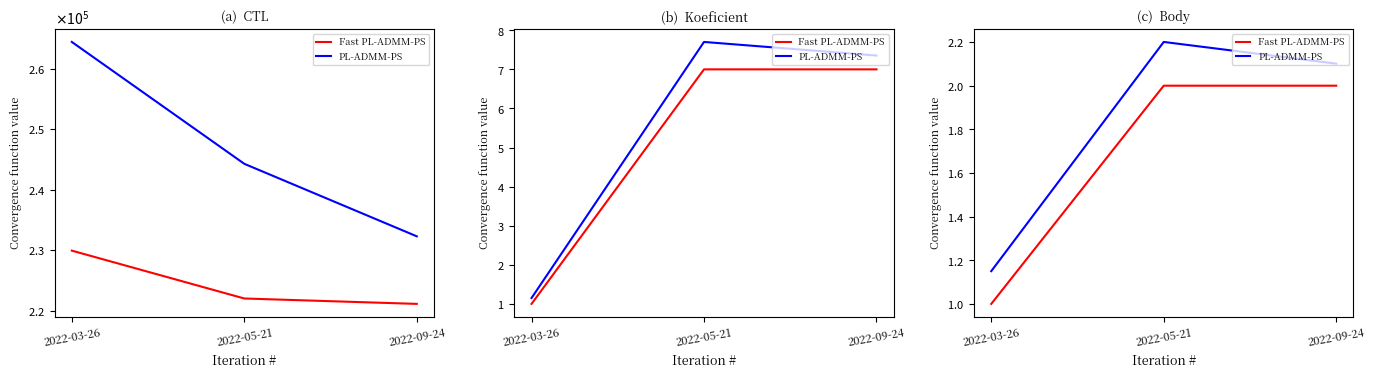

Is this an area chart (filled region under the line)?

No